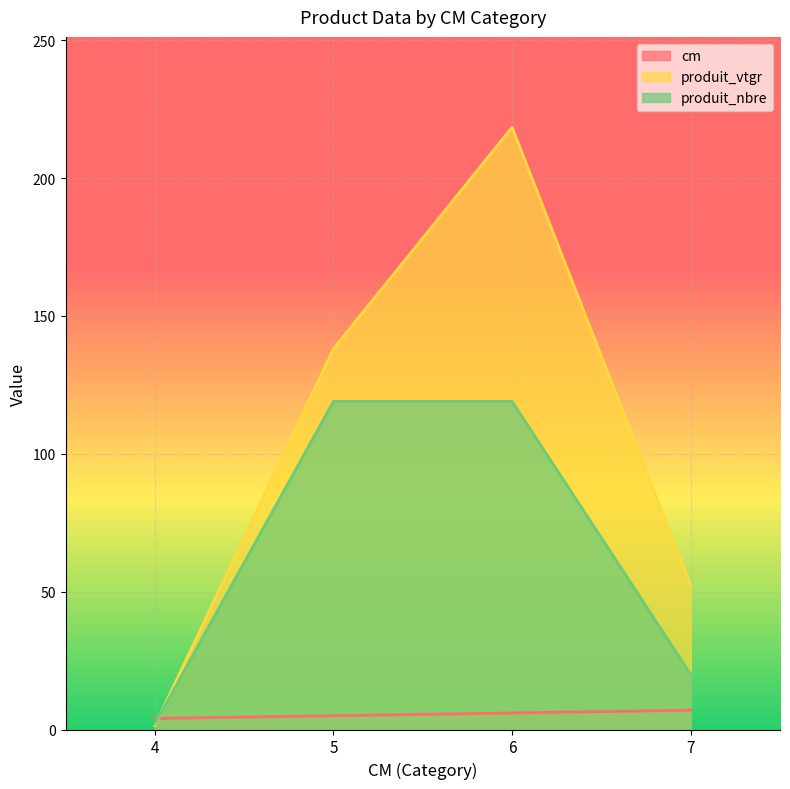

What is the greatest value displayed?

218.5